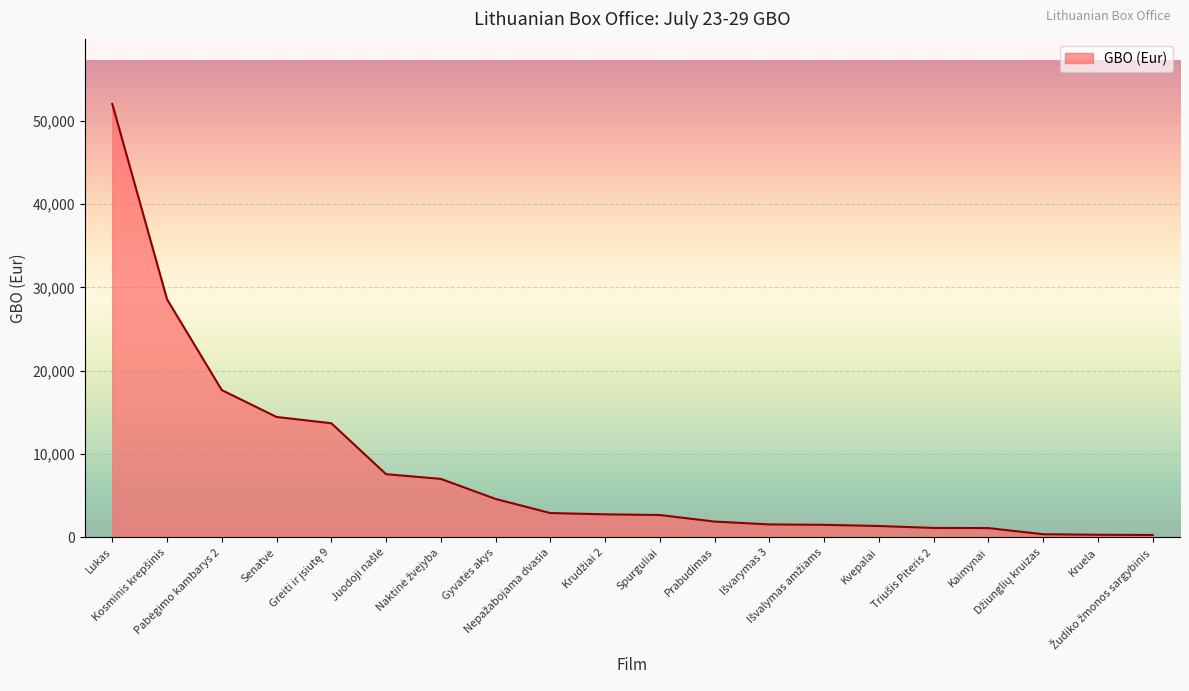

How many lines are shown in the chart?

1